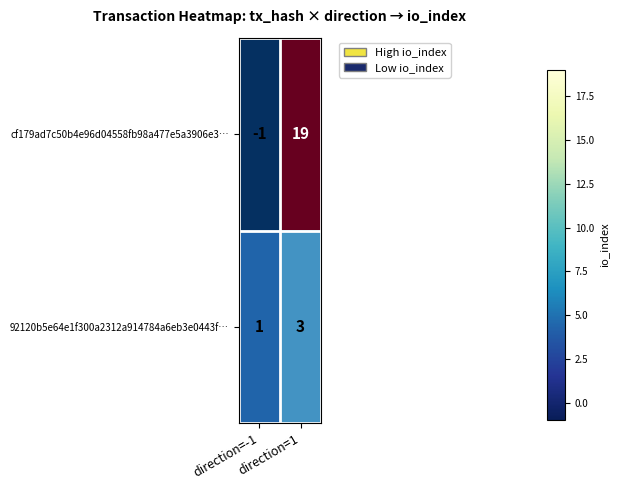

Which series has the largest total across all categories?

cf179ad7c50b4e96d04558fb98a477e5a3906e3…